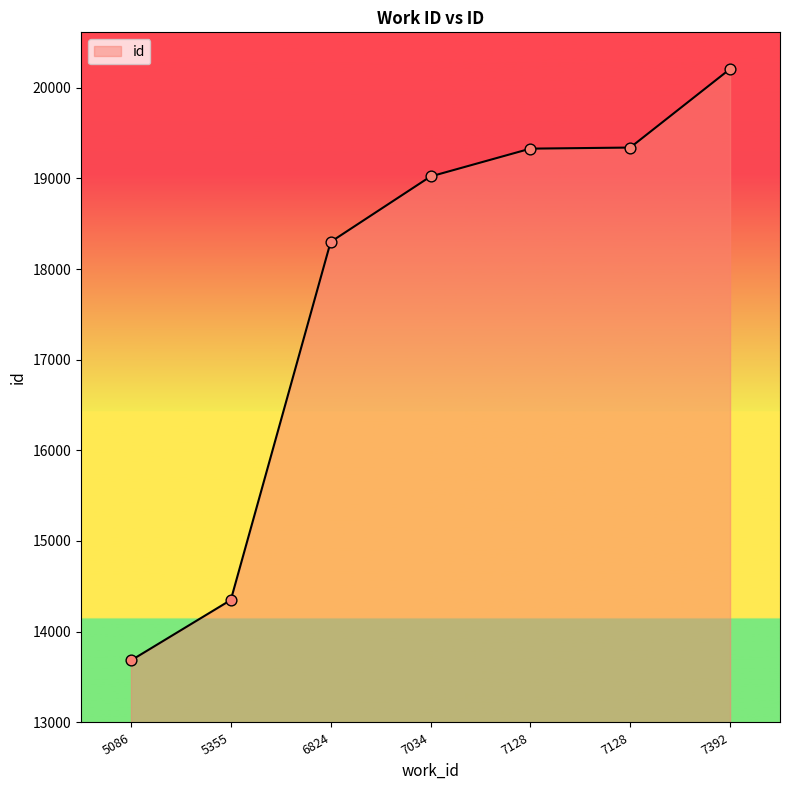

Which has a higher value, 7128 or 5086?

7128